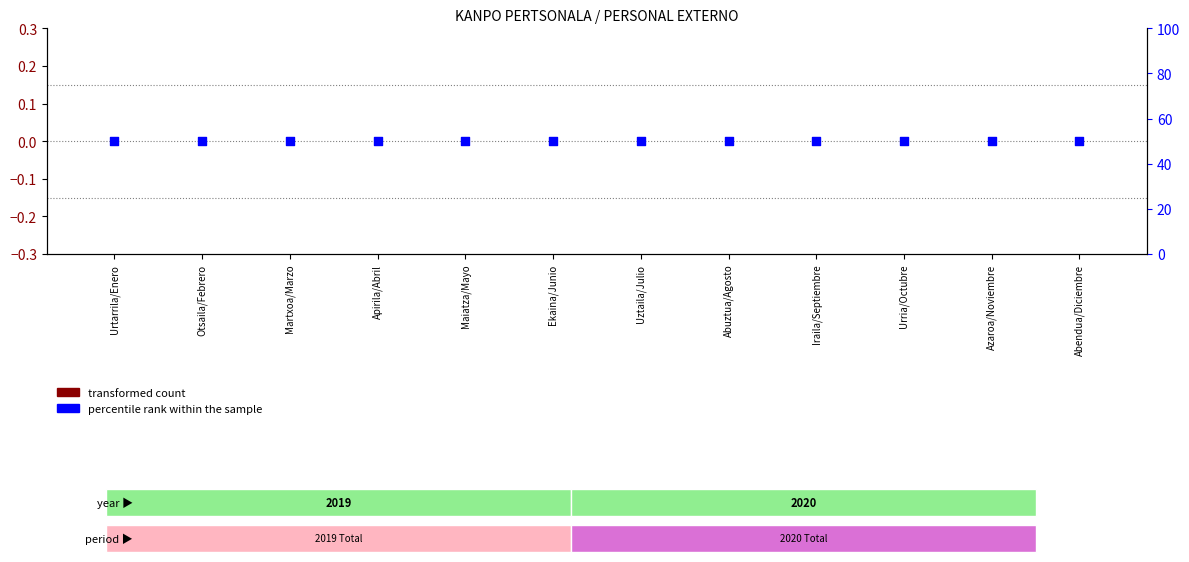

What are all the series names shown in the legend?

transformed count, percentile rank within the sample